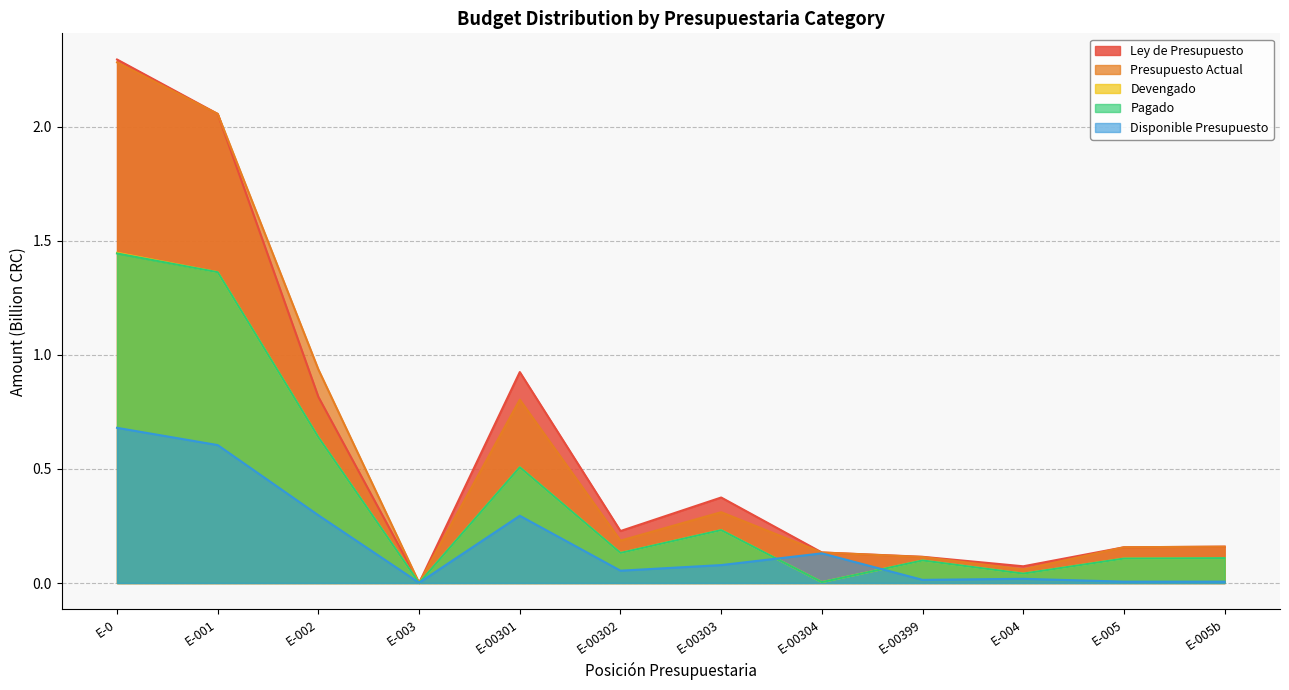

How many data points does each series have?

12